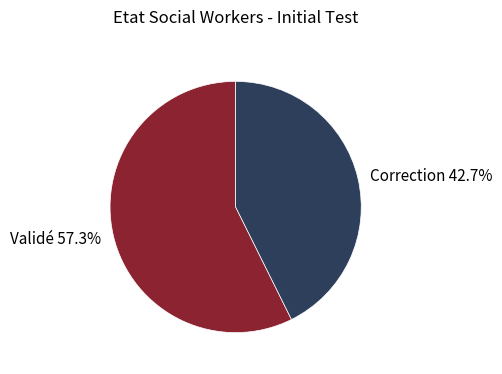

What percentage is the Correction slice, to the nearest percent?

43%